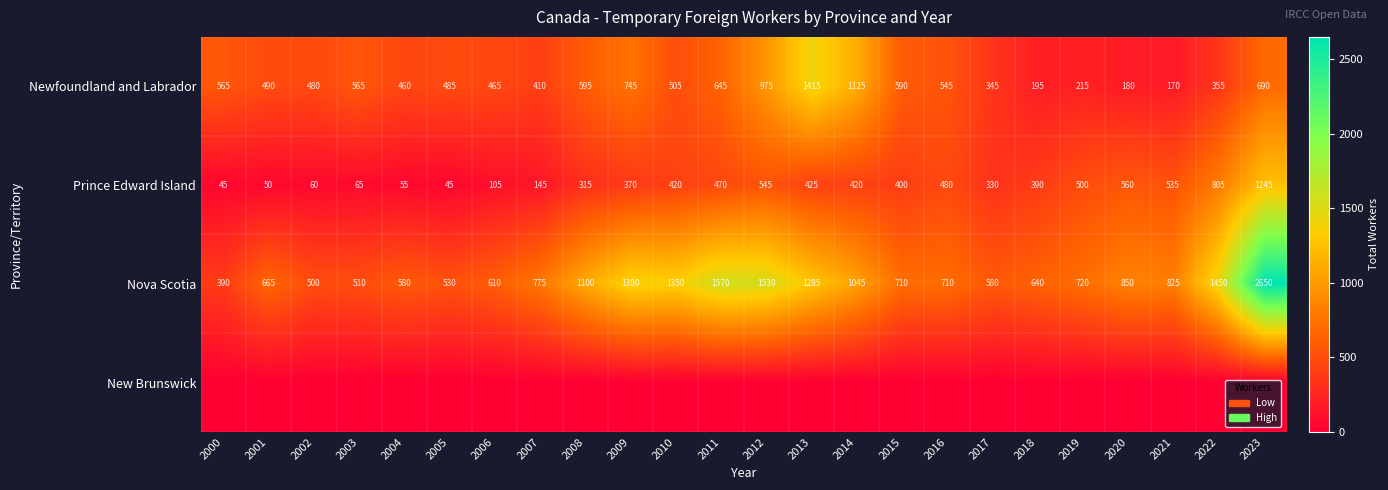

What is the lowest value of the Newfoundland and Labrador series?

170